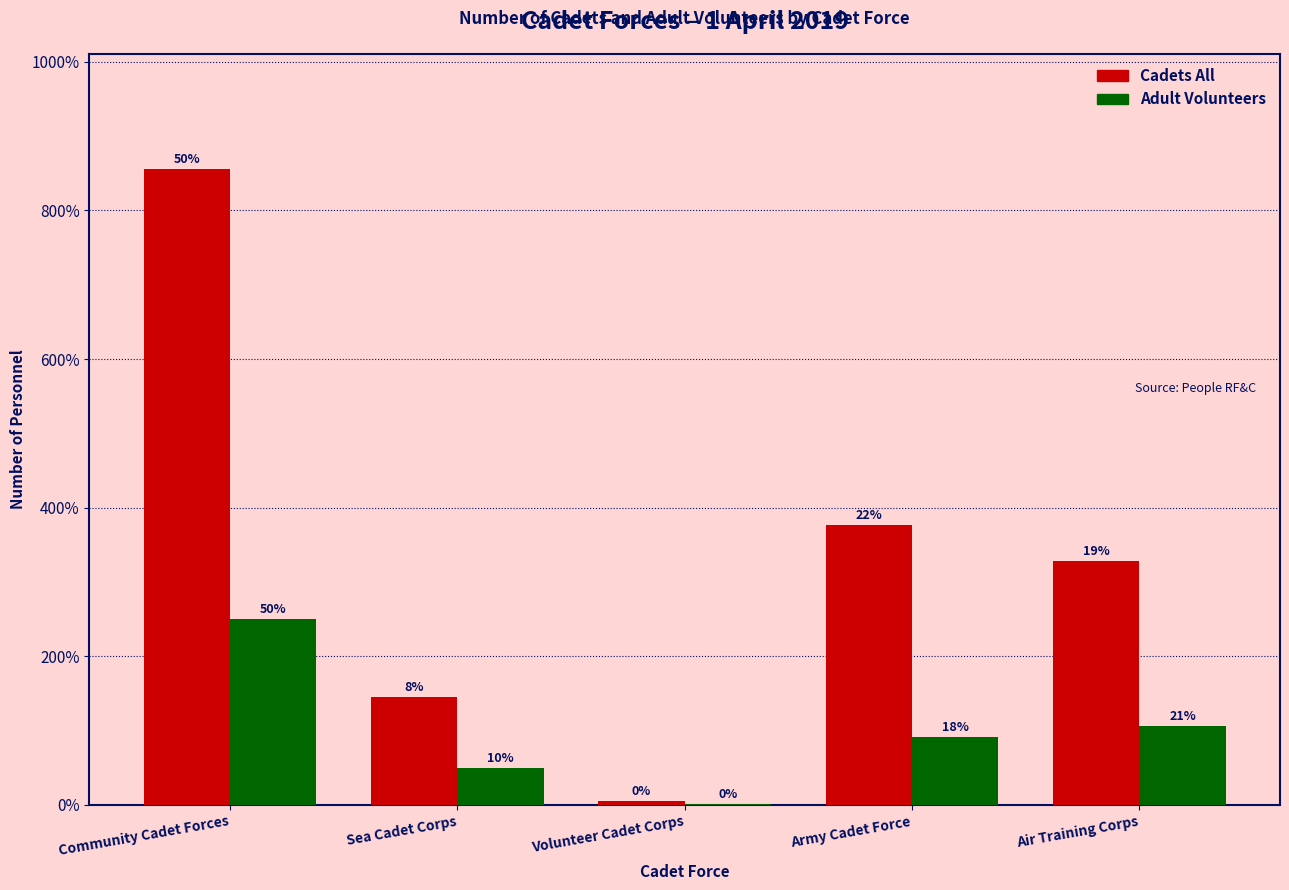

What are all the series names shown in the legend?

Cadets All, Adult Volunteers